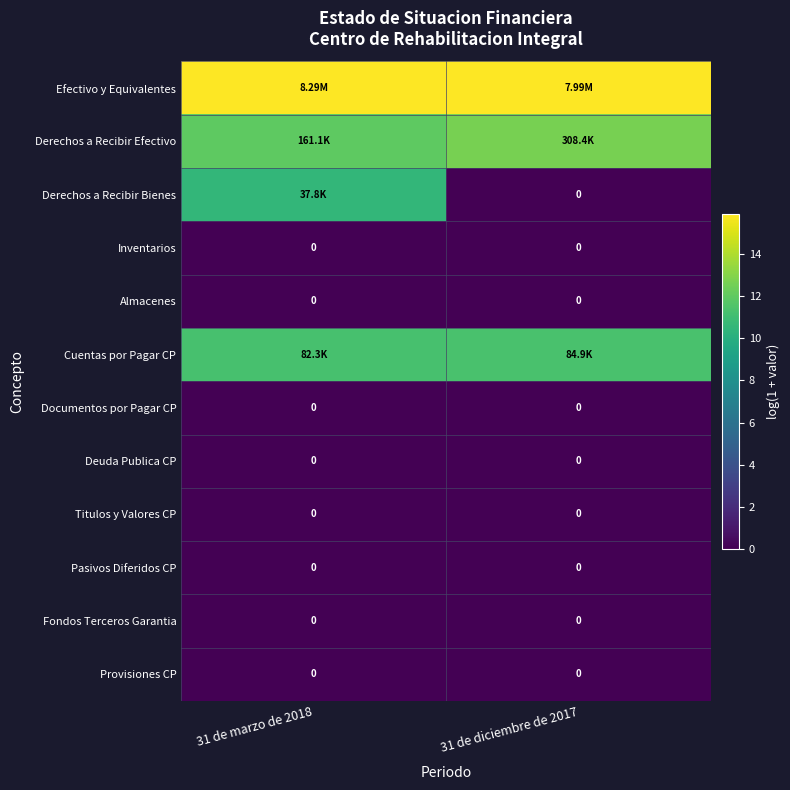

What is the difference between the maximum and minimum values in the Derechos a Recibir Bienes series?

10.5